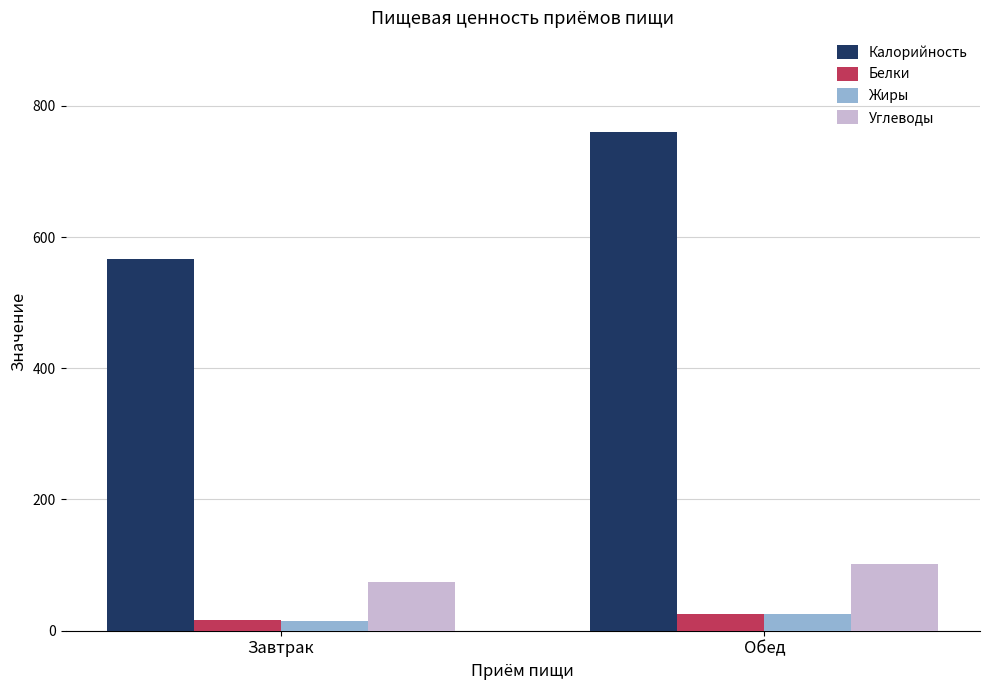

Reading right to left, extract all data points from this chart.

Калорийность: Обед=760	Завтрак=567
Белки: Обед=25	Завтрак=17
Жиры: Обед=26	Завтрак=15
Углеводы: Обед=101	Завтрак=75